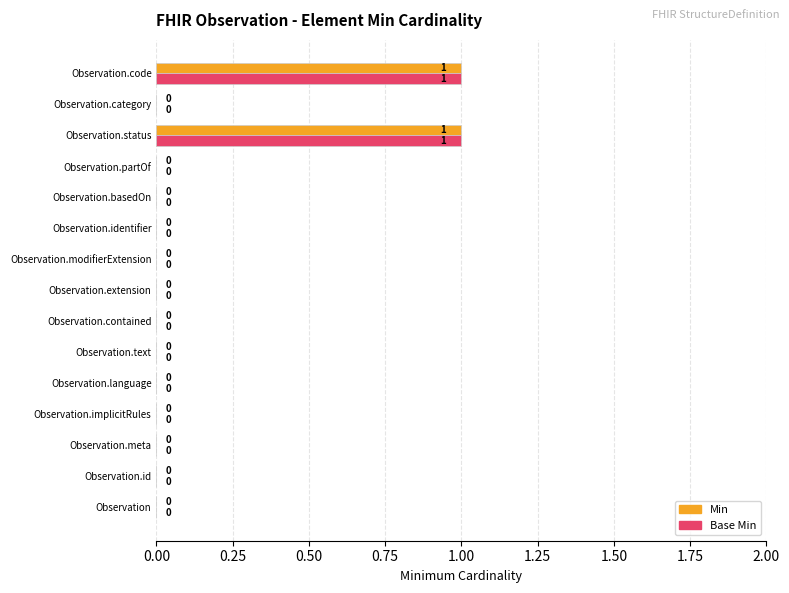

How many data points does each series have?

15